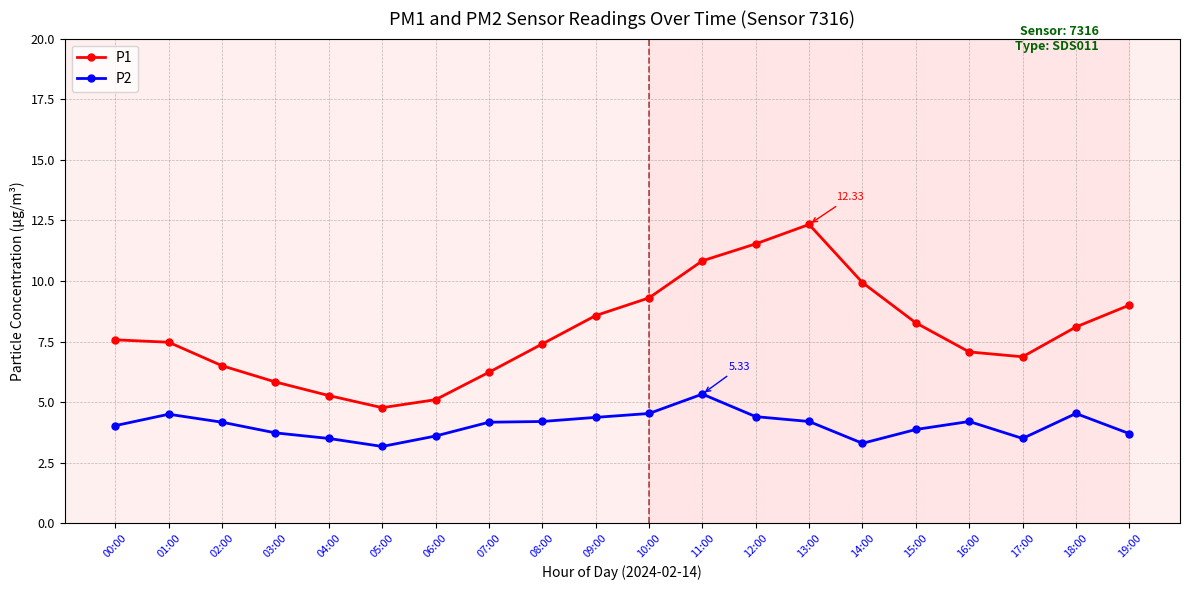

What is the sum of all P2 values?

81.0